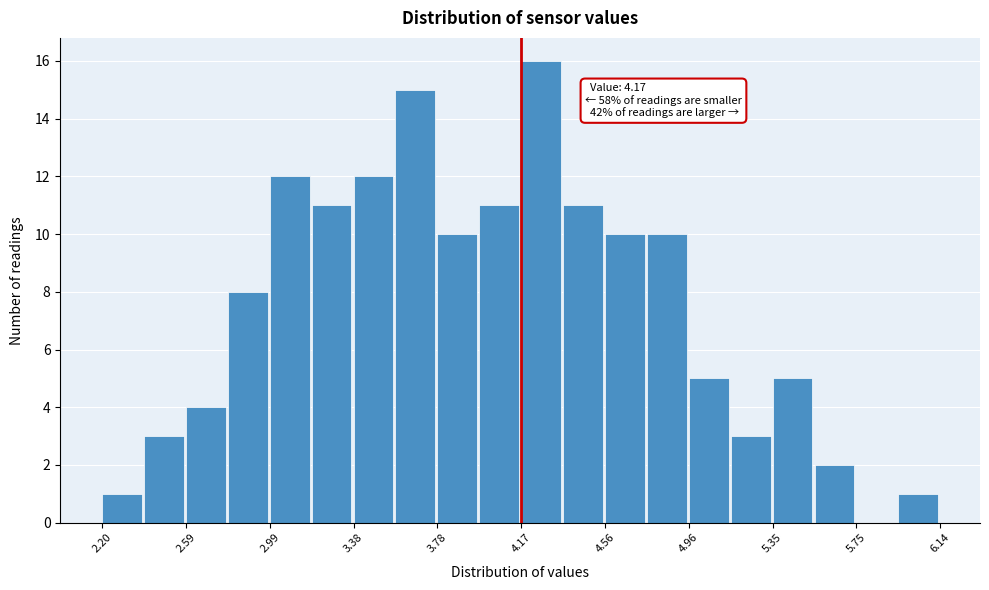

Read against the x-axis, roughly where is the centre of the tallest bar?

4.25